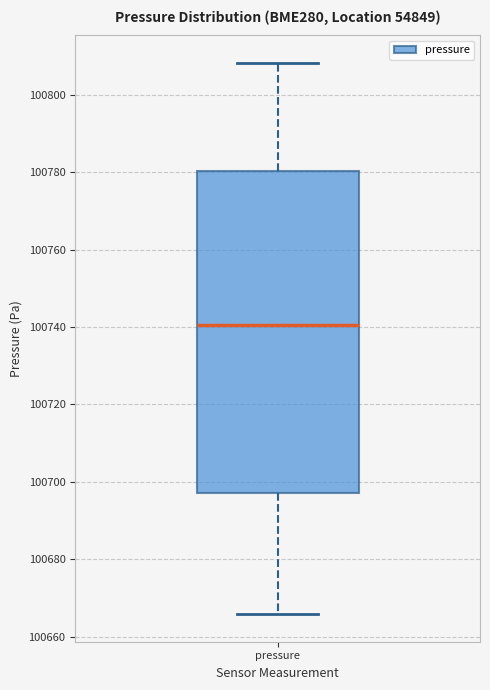

Read this box plot against the y-axis: the position of the median line, the range covered by the box, and the ends of both whiskers. The values are not printed on the chart, so give them approximately, as read against the axis.

median 100740, box 100698 to 100780, whiskers 100666 to 100808